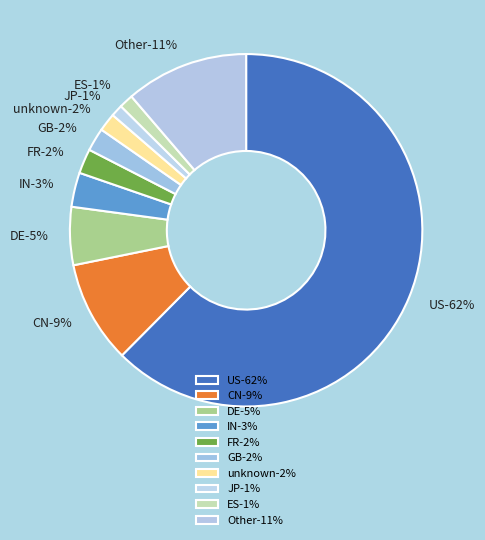

To the nearest percent, what is the average slice percentage?

10%